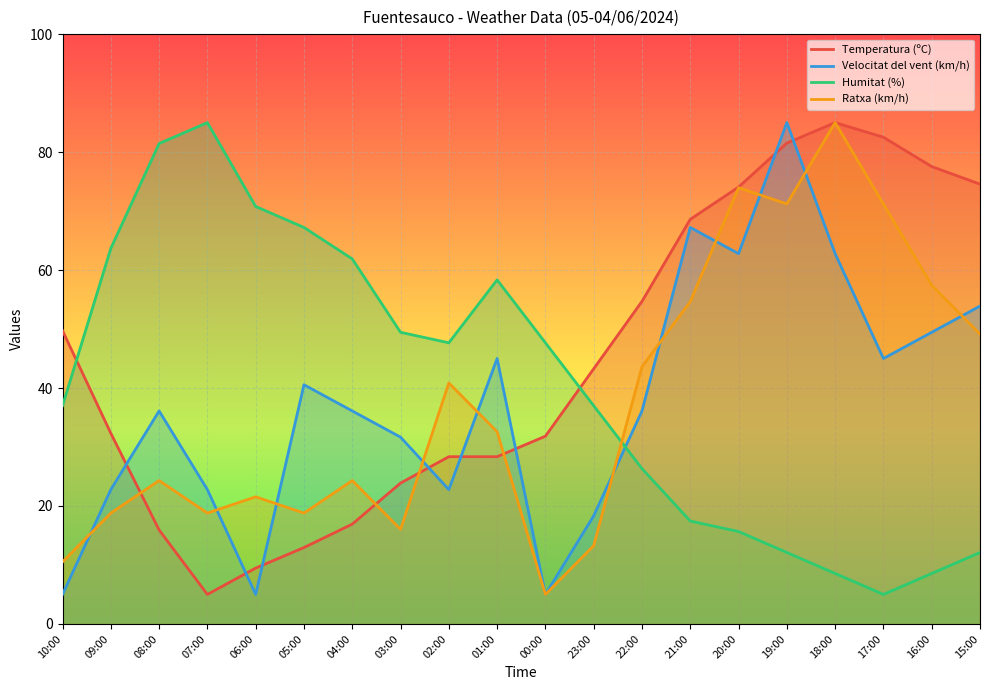

Between which two adjacent categories do Temperatura (ºC) and Humitat (%) first intersect?

10:00 and 09:00